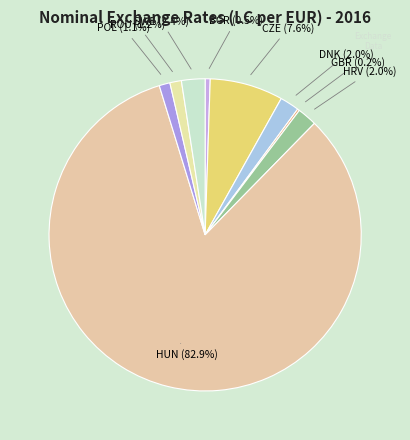

Is there any slice that represents more than half of the pie?

Yes